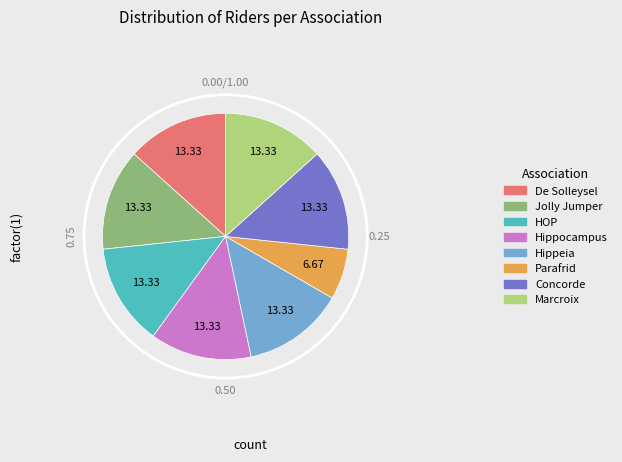

Which category has the biggest portion of the pie?

De Solleysel